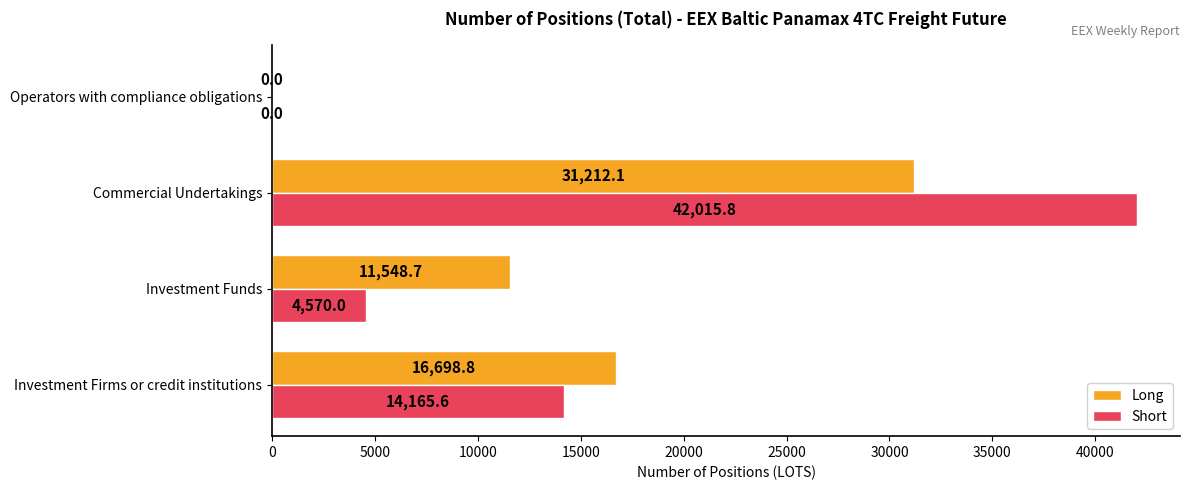

How many data points in Short are above 14165?

2